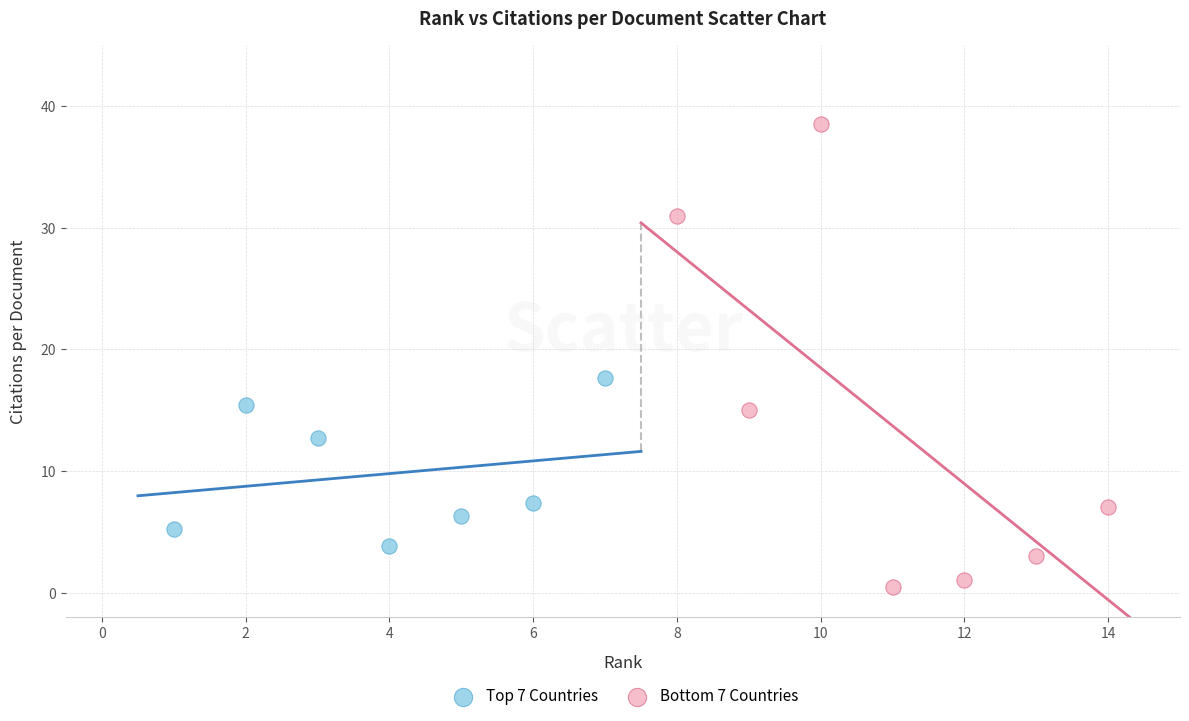

Which series contains the lowest Y value?

Bottom 7 Countries